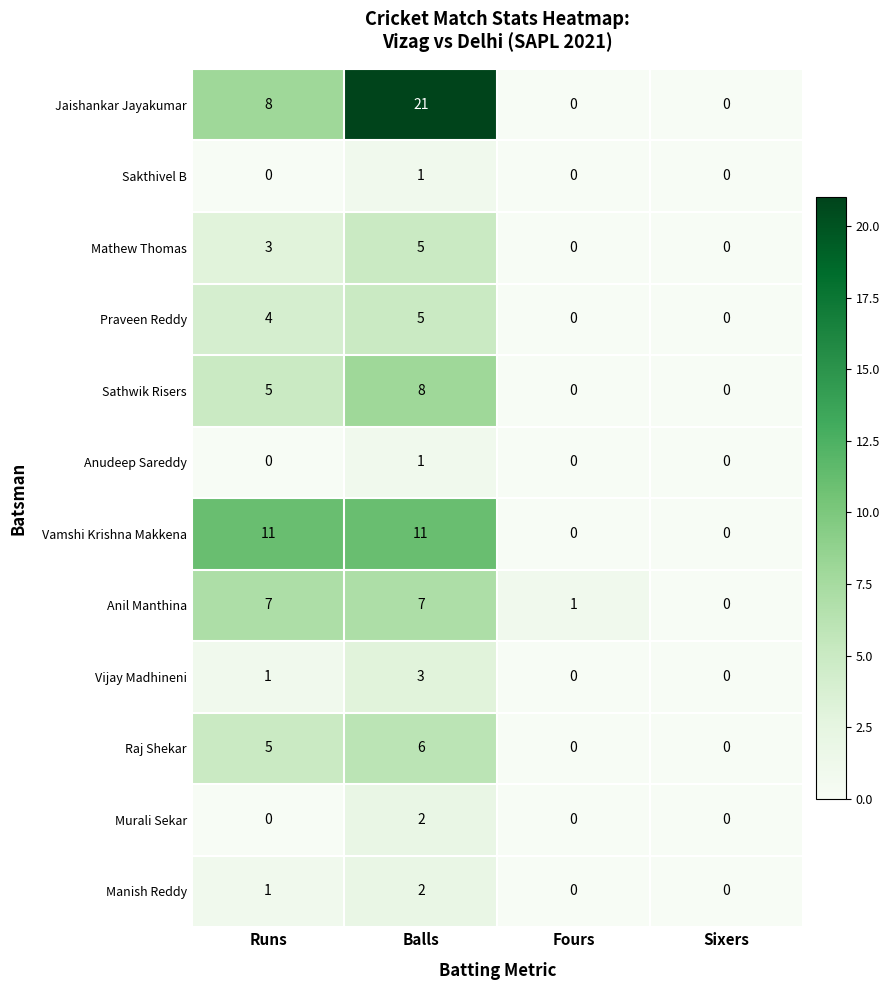

At which label does Murali Sekar reach its peak?

Balls